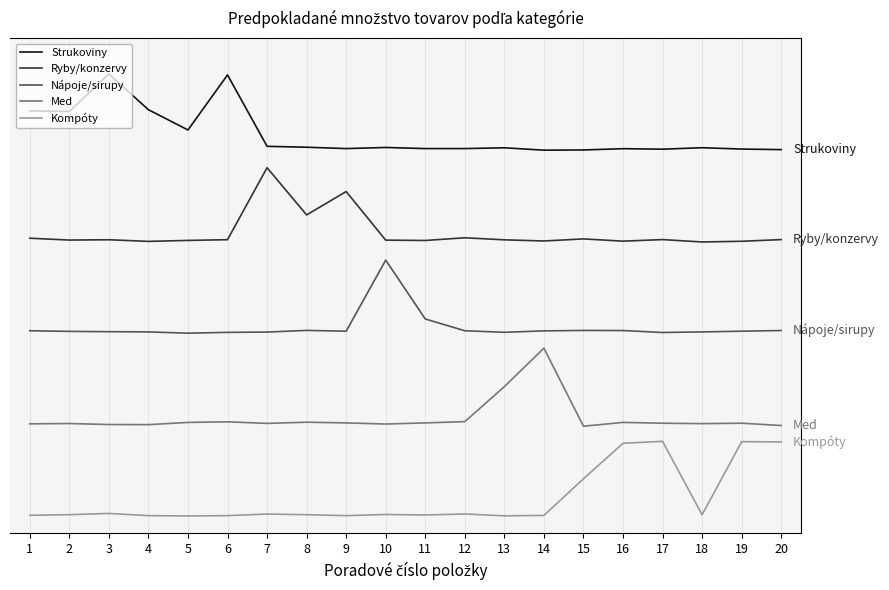

At which label does Strukoviny reach its peak?

3